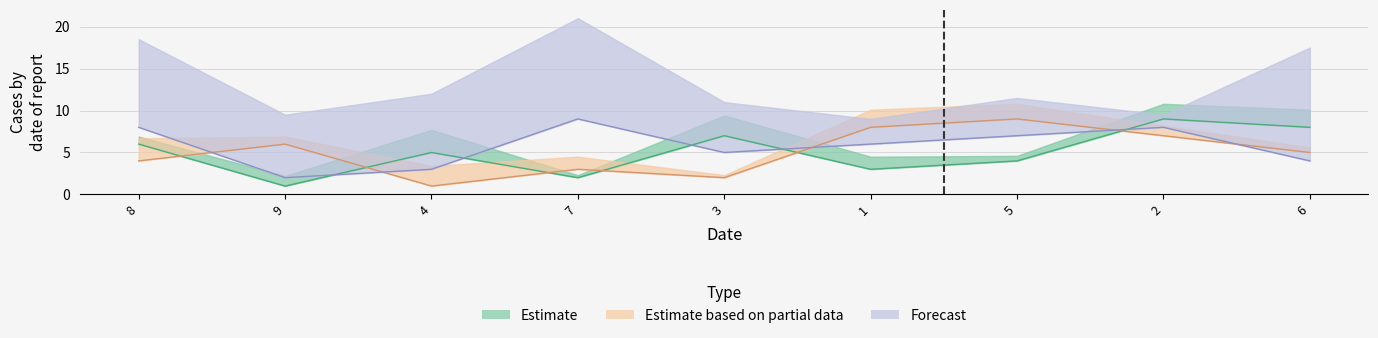

In col_8, how many points are higher than both neighbors (excluding endpoints)?

3